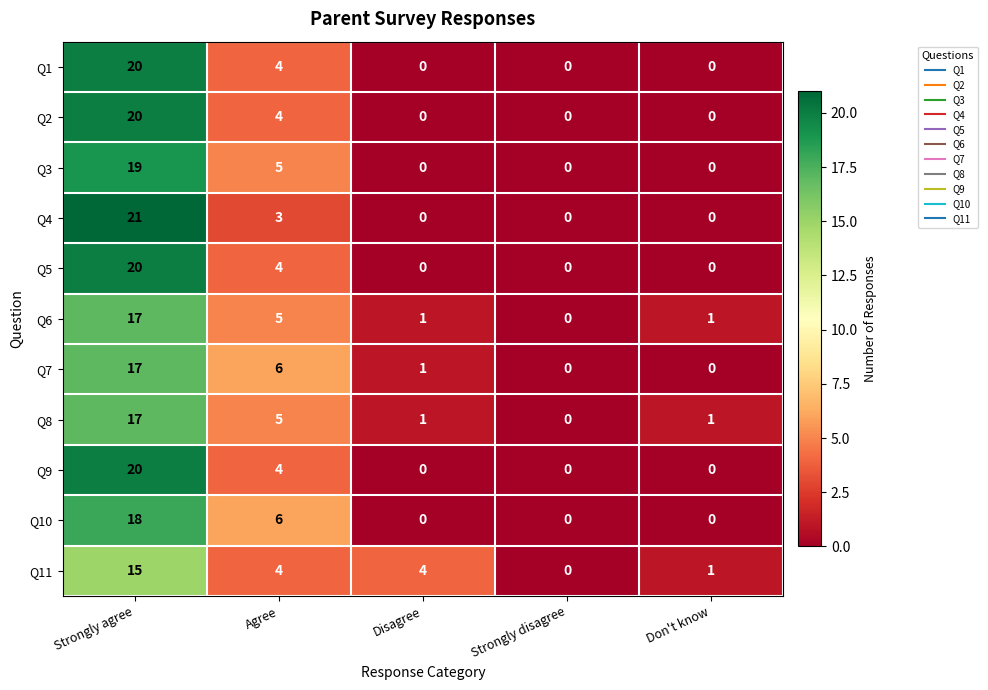

Between Strongly agree and Agree, which series saw the biggest shift?

Q4